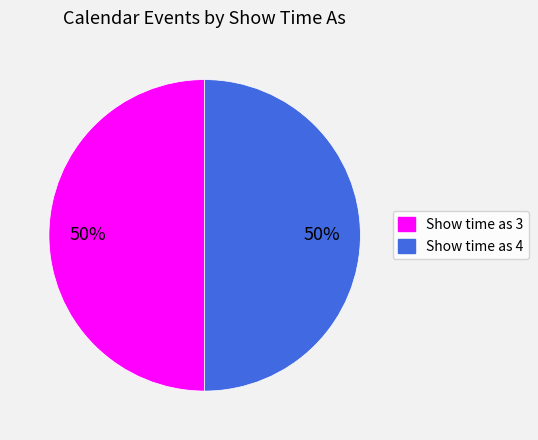

To the nearest percent, what percentage of the pie is Show time as 3?

50%